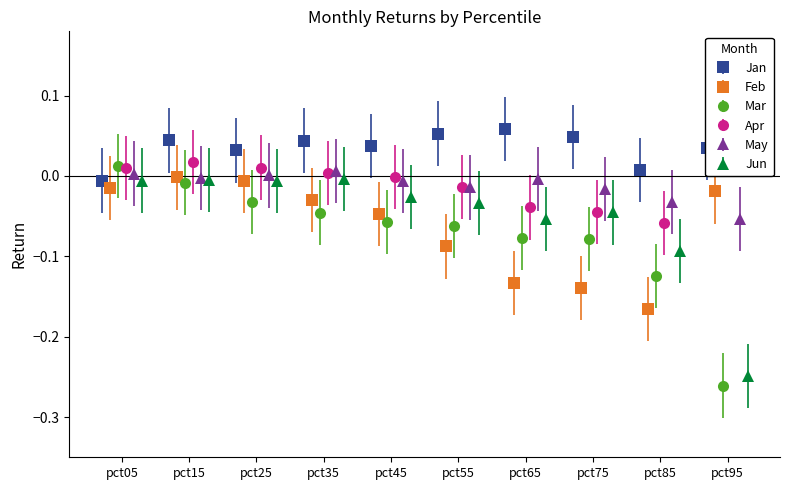

Are the bars grouped side by side (vs. stacked)?

Yes